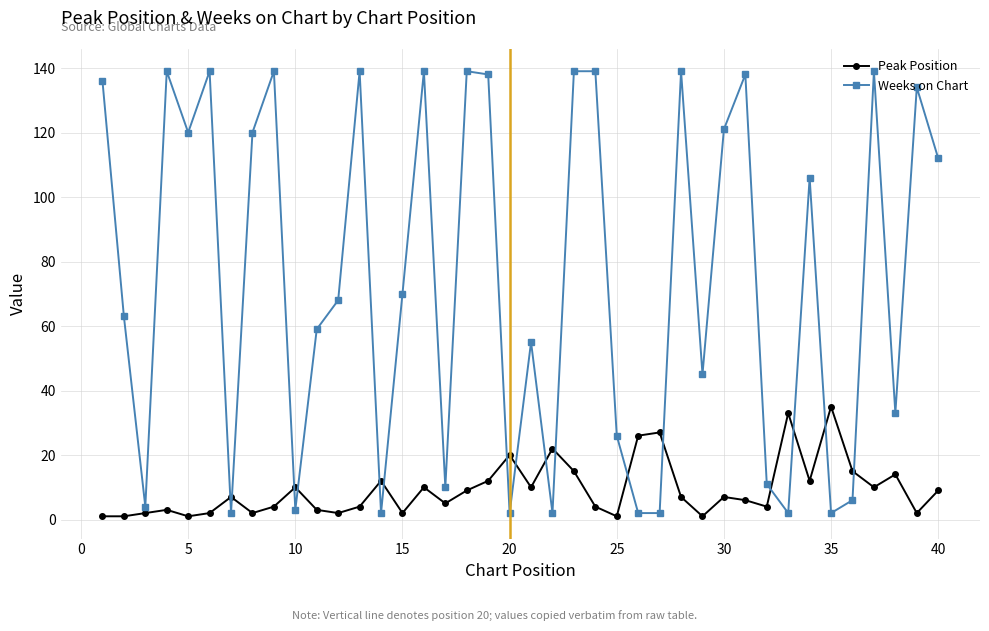

How many data points in Weeks on Chart are less than 70?

20